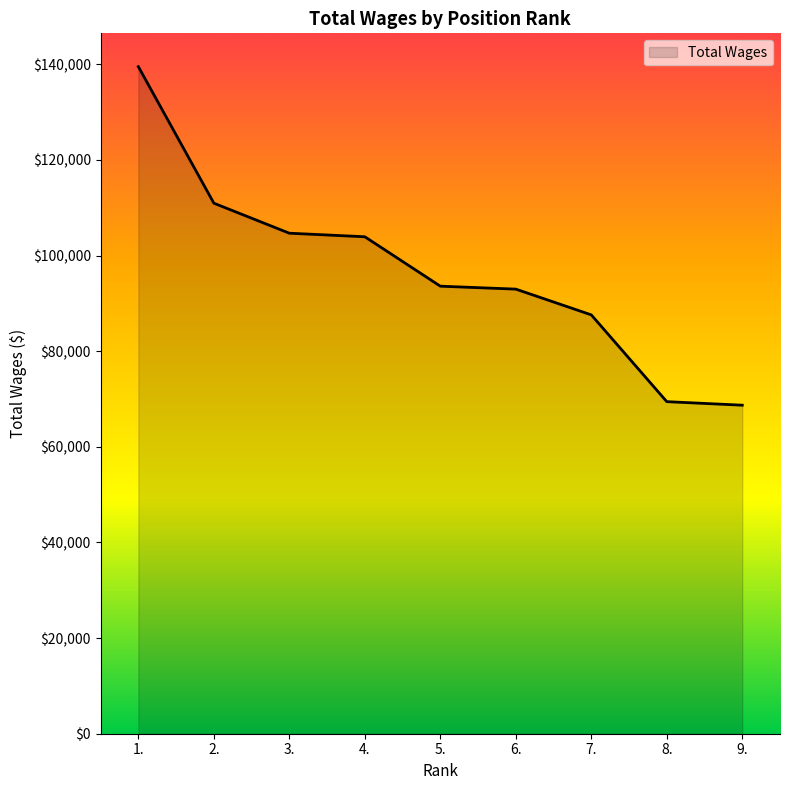

Does the chart display data point markers on the line(s)?

No